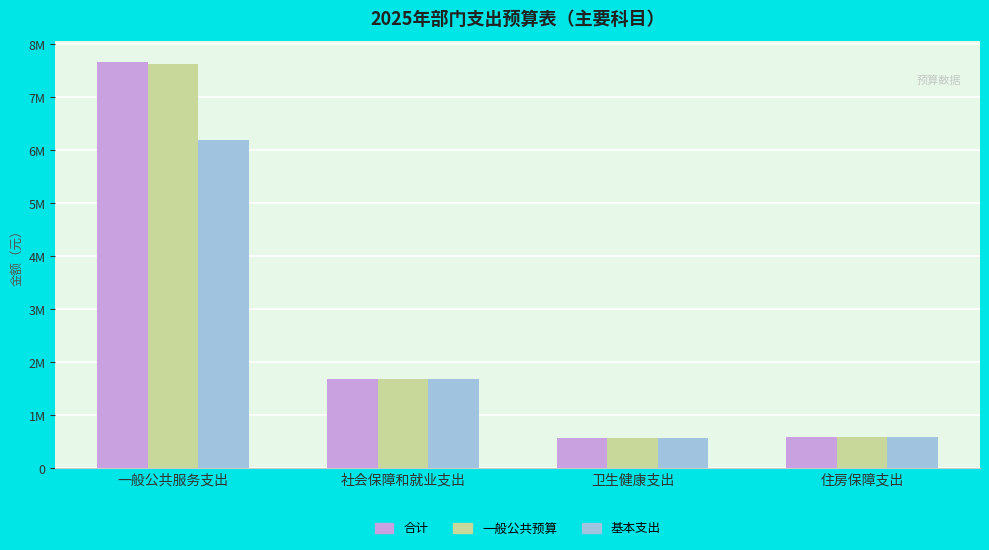

Does the chart contain any negative values?

No